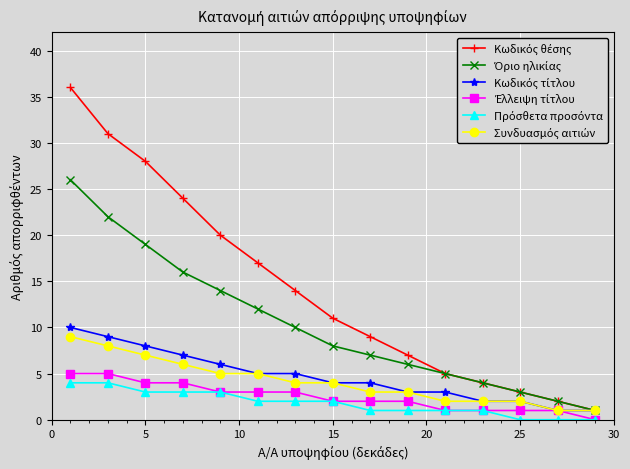

What is the maximum value shown in the chart?

36